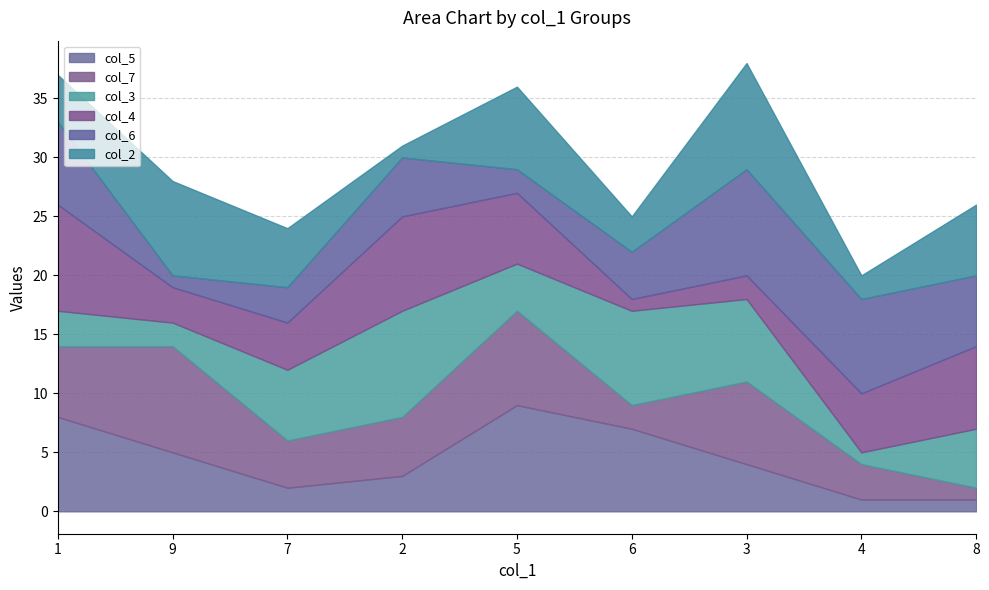

True or false: col_4 has a value of 8 at 2.

True